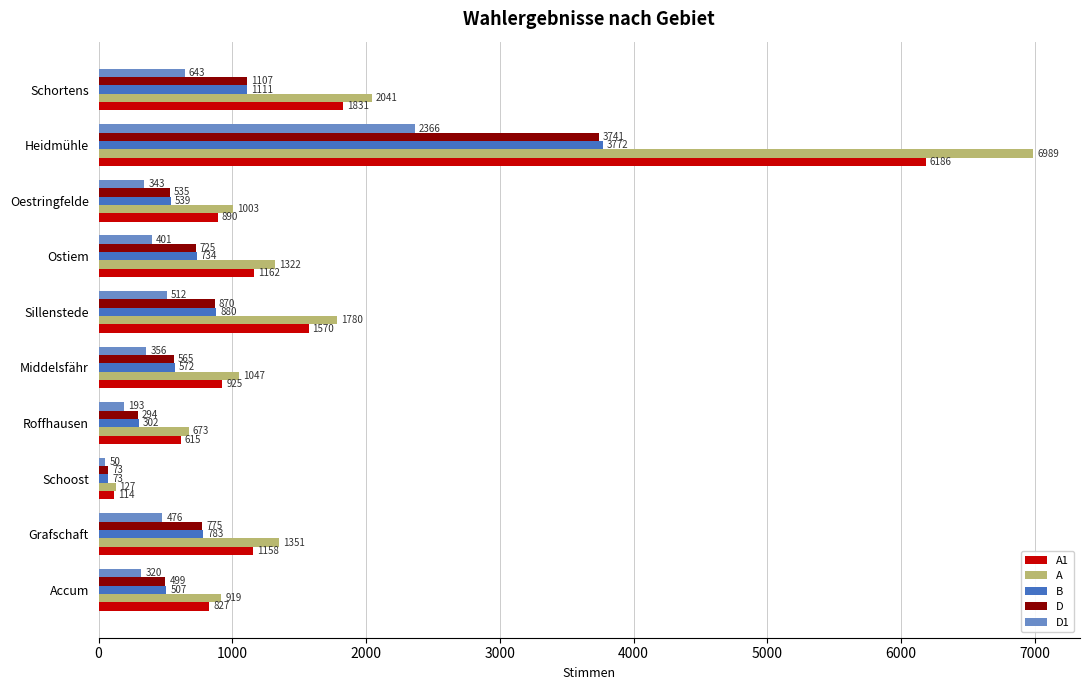

Is it true that A1 equals 297 at Grafschaft?

False